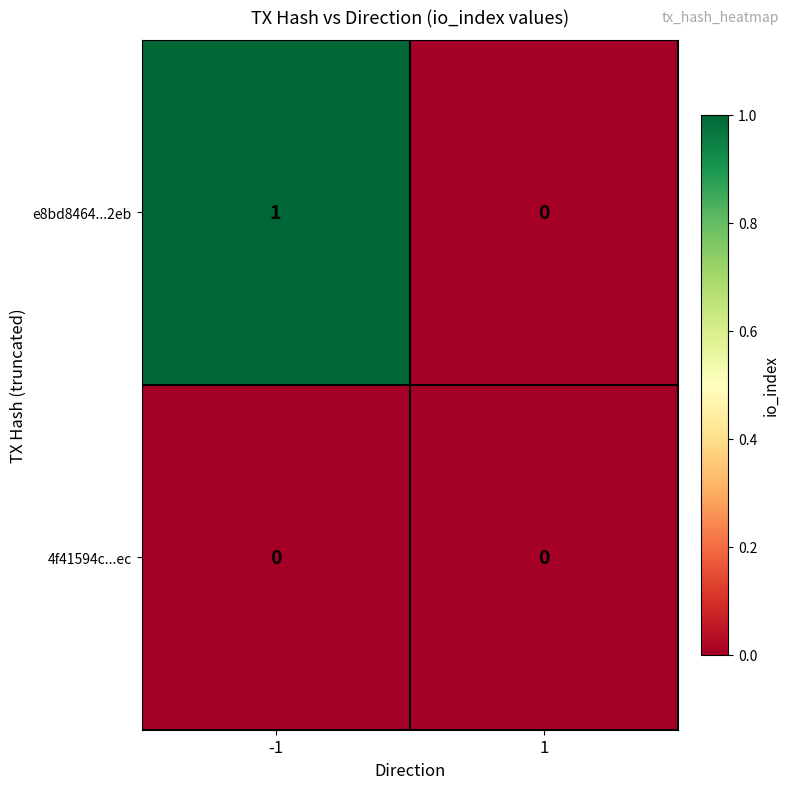

Which series has the largest total across all categories?

e8bd8464...2eb